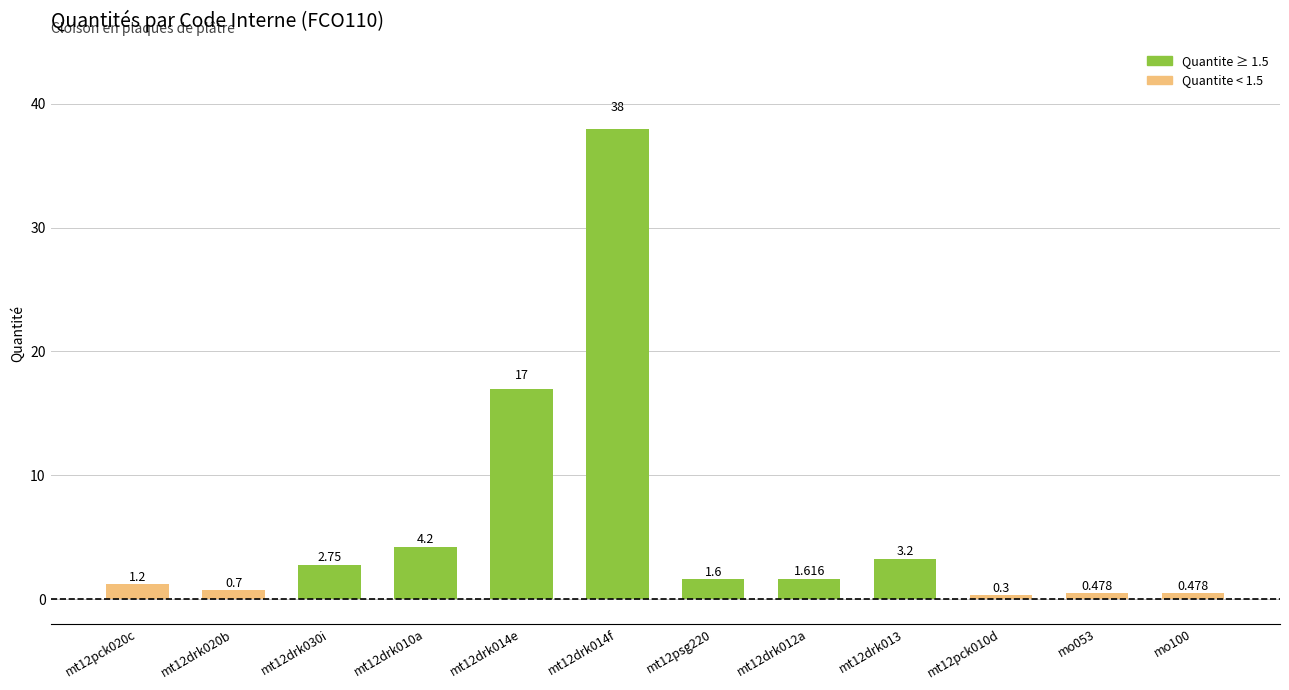

What is the value of the 10th bar from the left?

0.3